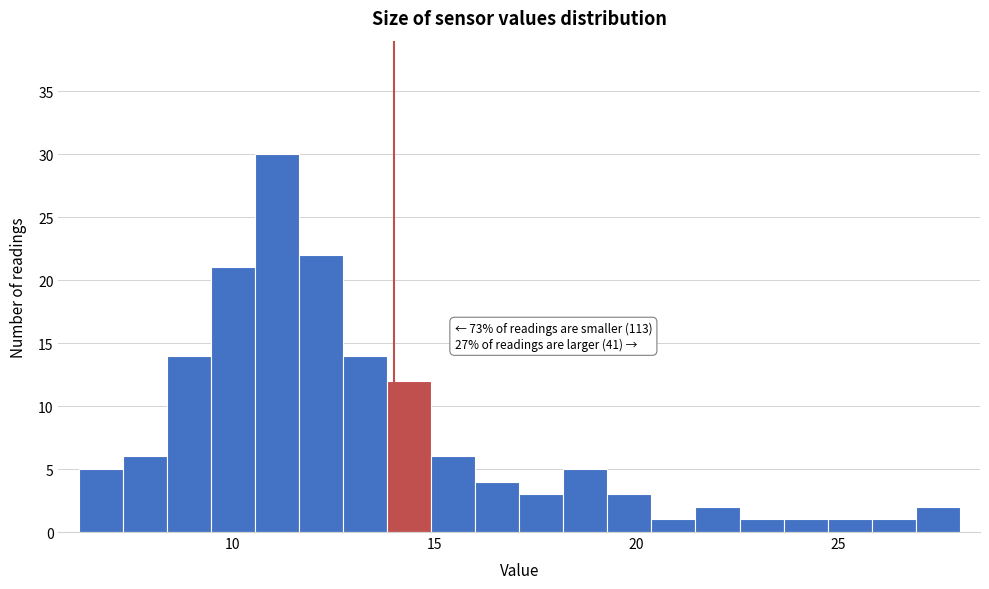

Around what value on the x-axis is the tallest bar? Give the approximate position of its centre, as read against the axis.

11.0